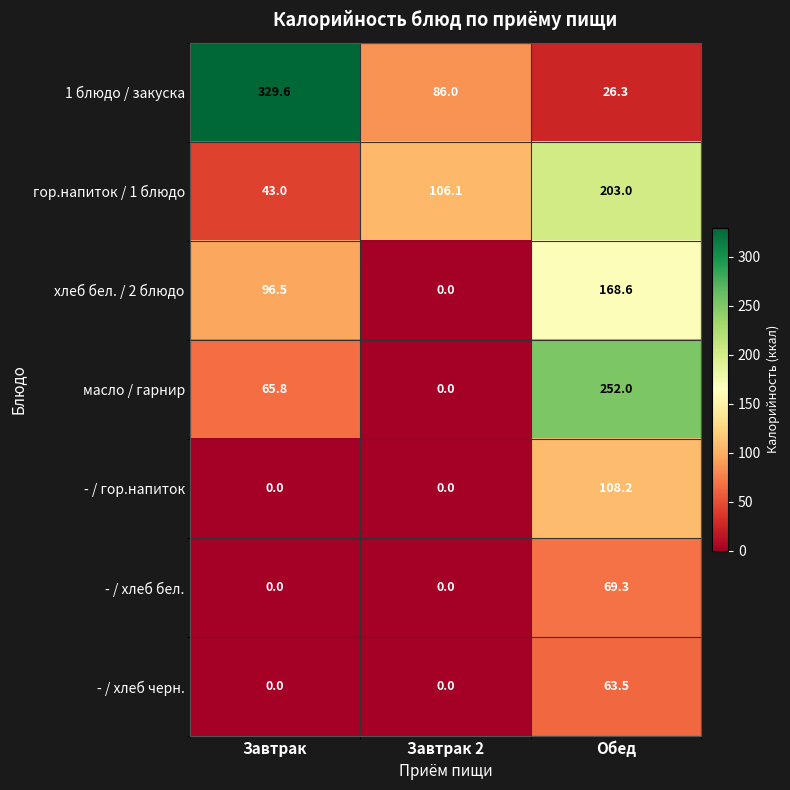

True or false: хлеб бел. / 2 блюдо has a value of 145.7 at Завтрак.

False